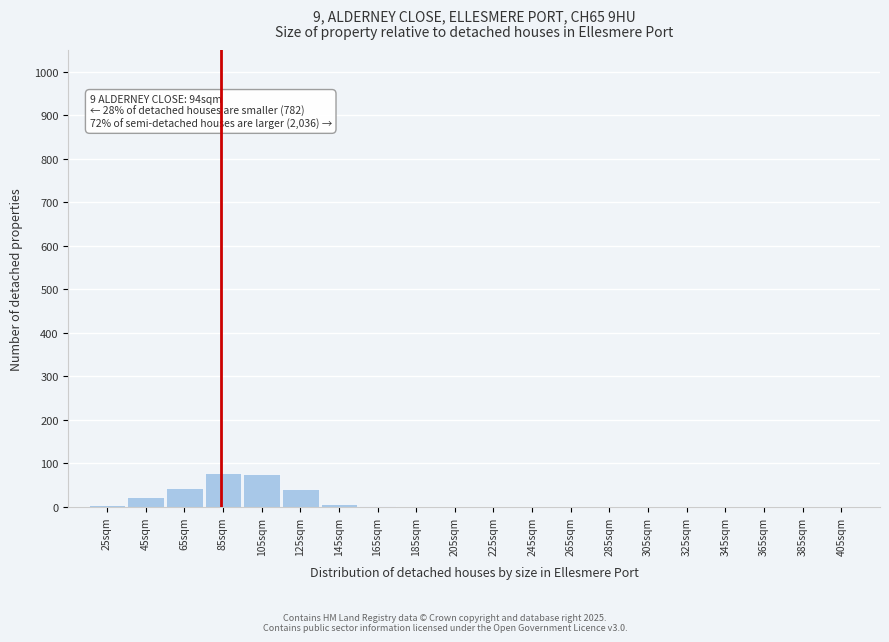

What is the change in value from 105sqm to 405sqm?

-76